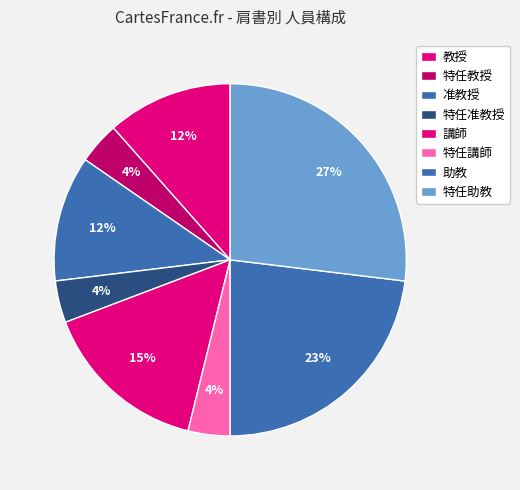

Does any single category account for the majority?

No